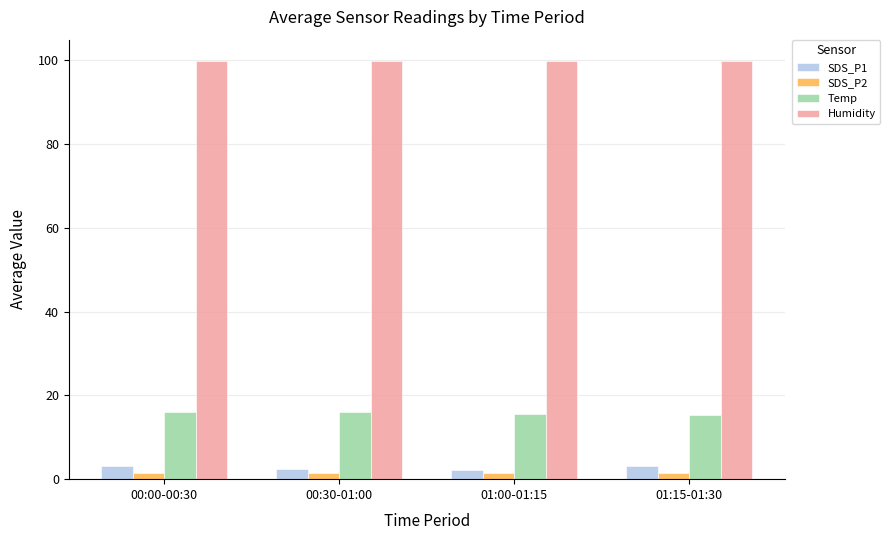

At how many categories does at least one series exceed 22?

4